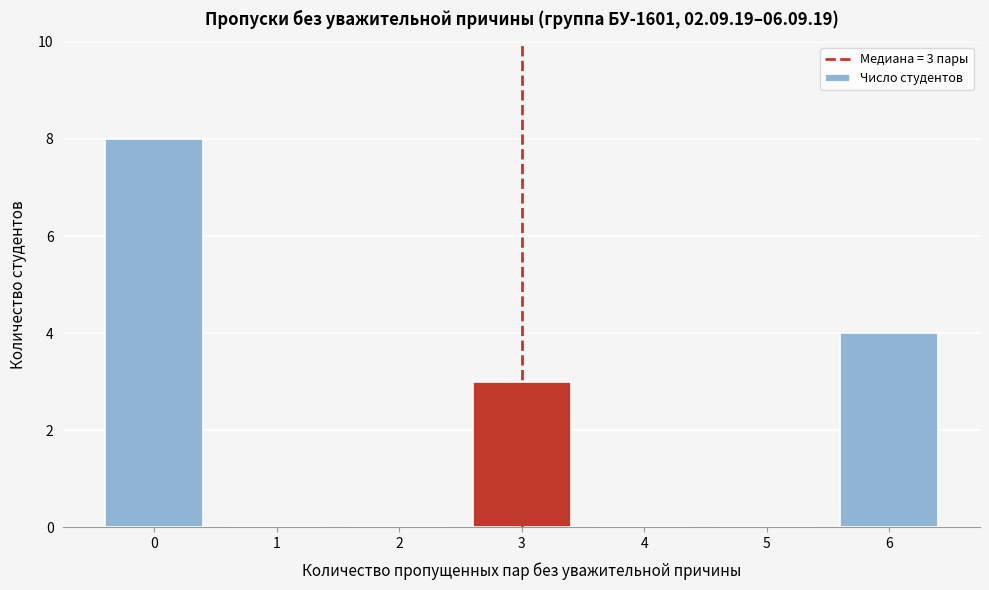

Reading left to right, list all the values displayed in this chart.

0=8	1=0	2=0	3=3	4=0	5=0	6=4